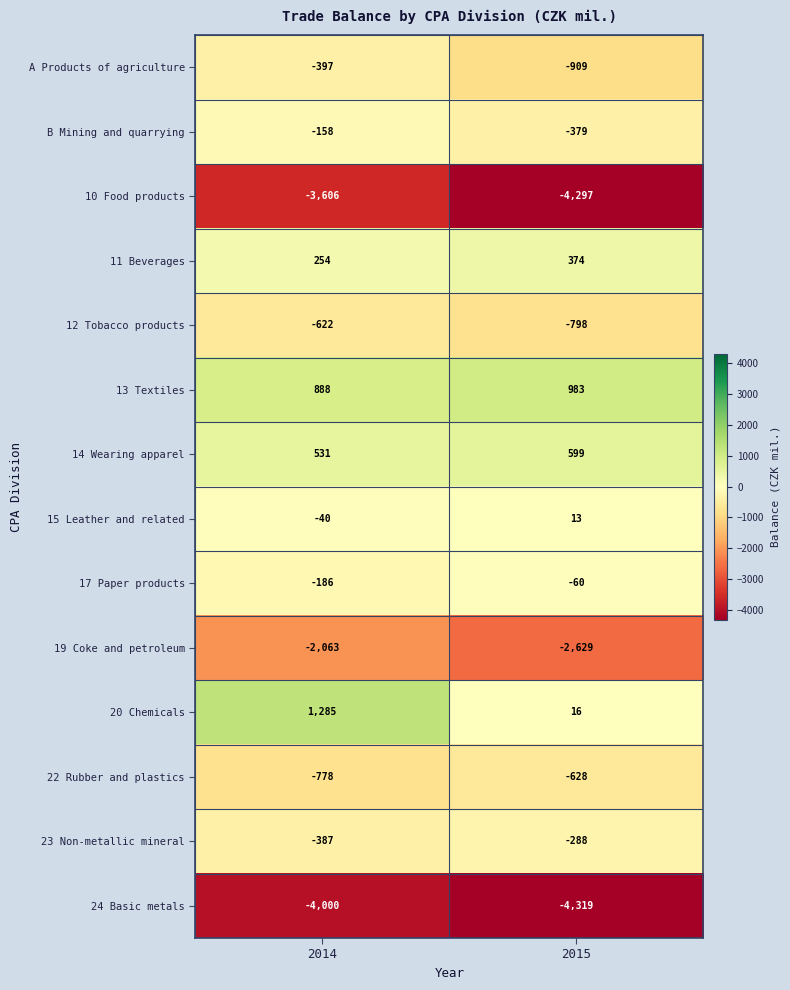

Which series has the largest range (max minus min)?

20 Chemicals